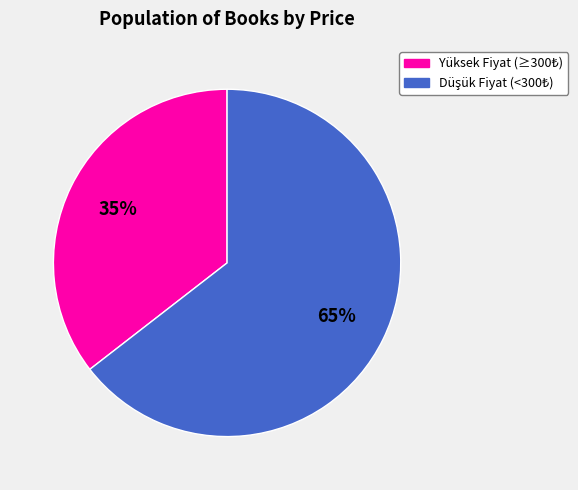

Is there a majority slice in this chart?

Yes